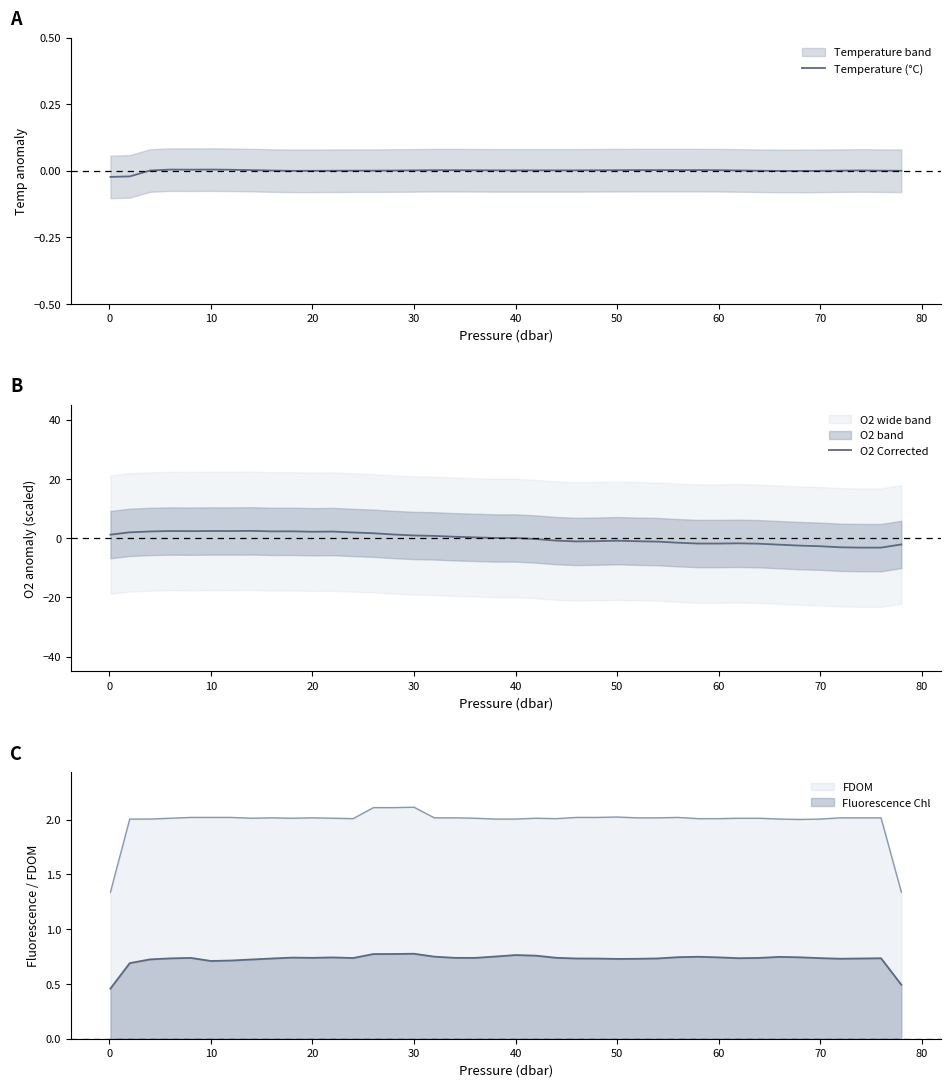

True or false: FDOM and Fluorescence Chl intersect in this chart.

False